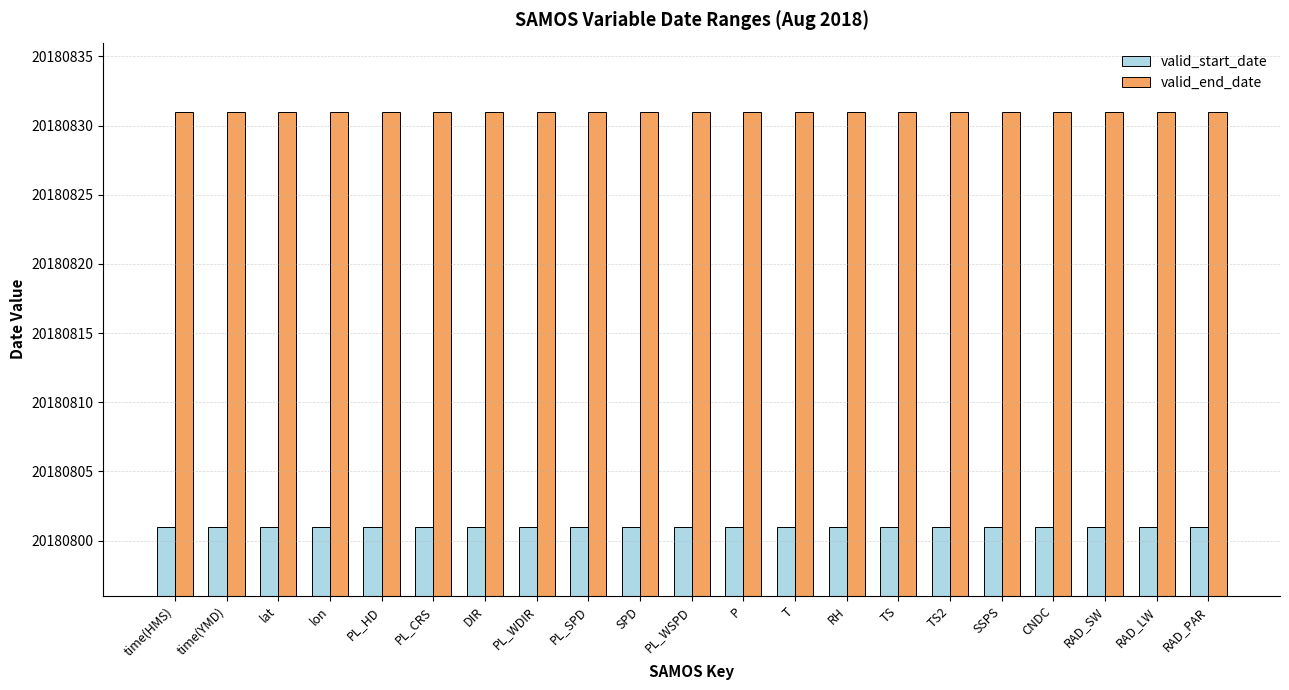

Are the bars horizontal?

No